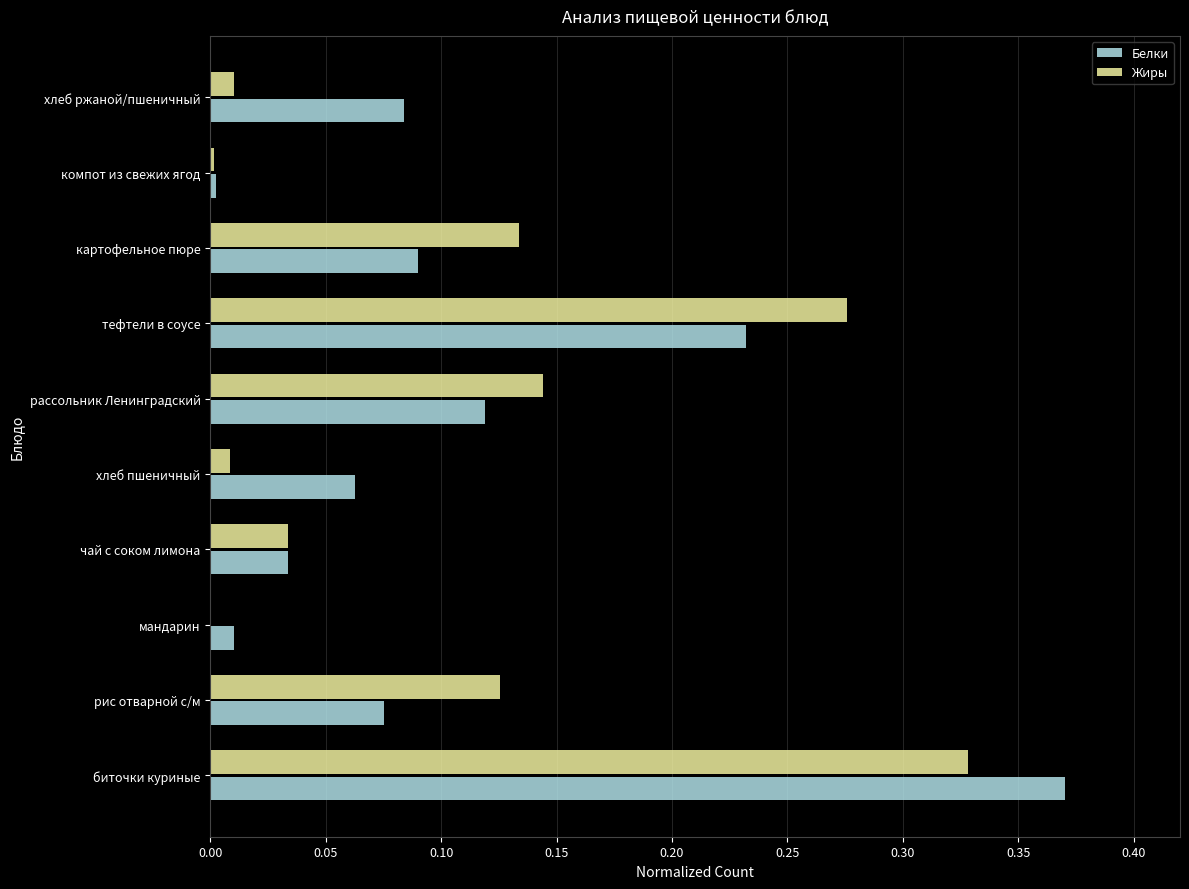

At which label is Белки closest to 0?

компот из свежих ягод